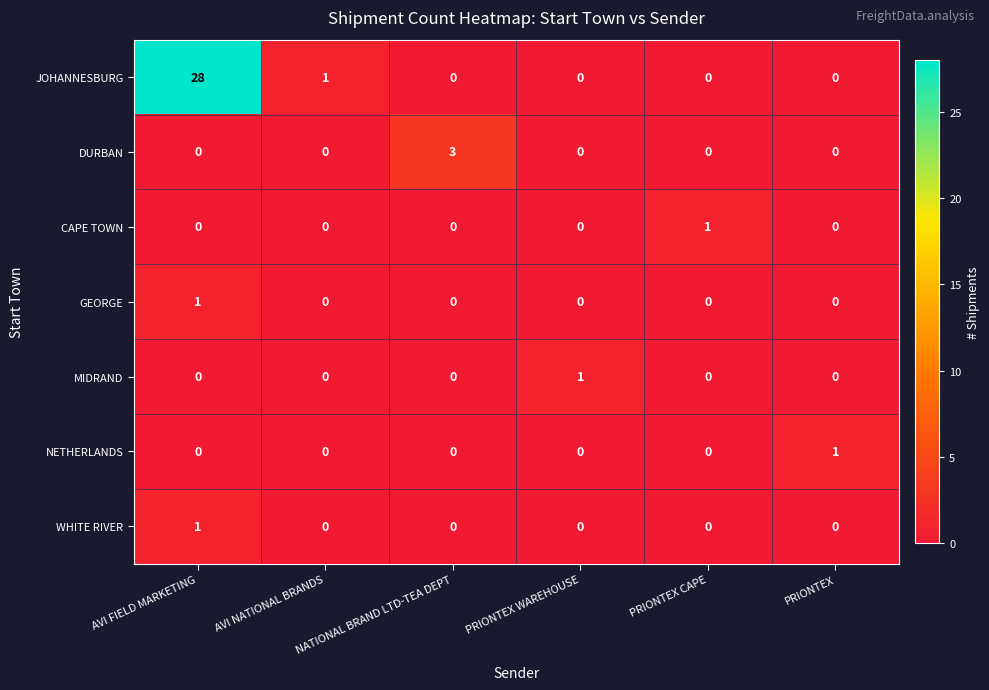

At which category is the sum across all series the highest?

AVI FIELD MARKETING